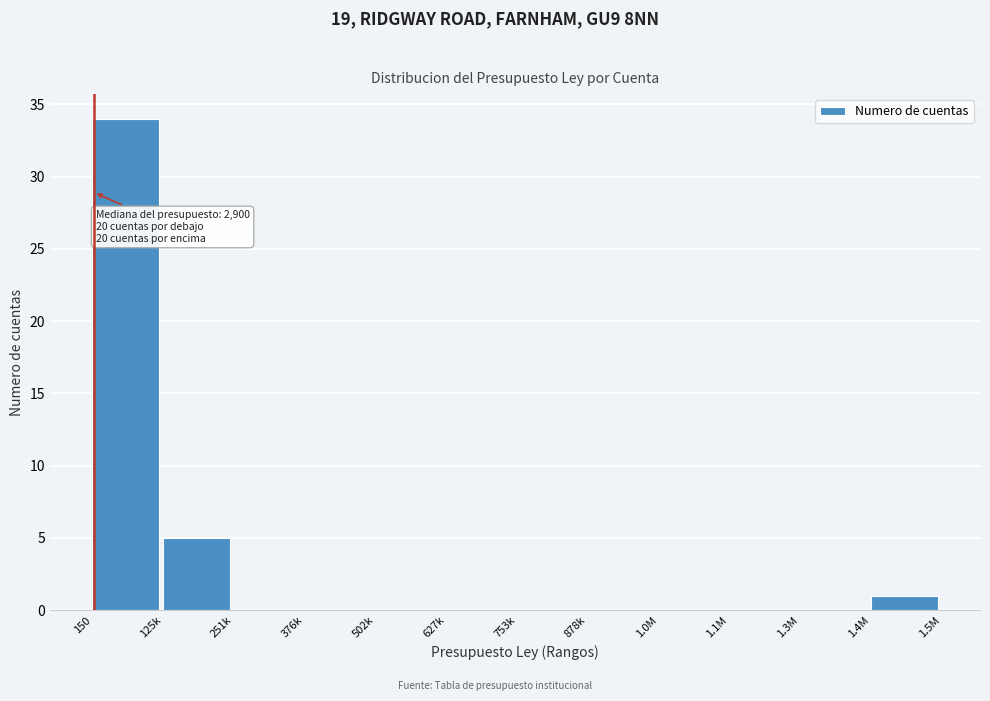

Reading left to right, transcribe all the data shown in this chart.

150=34	125k=5	251k=0	376k=0	502k=0	627k=0	753k=0	878k=0	1.0M=0	1.1M=0	1.3M=0	1.4M=1